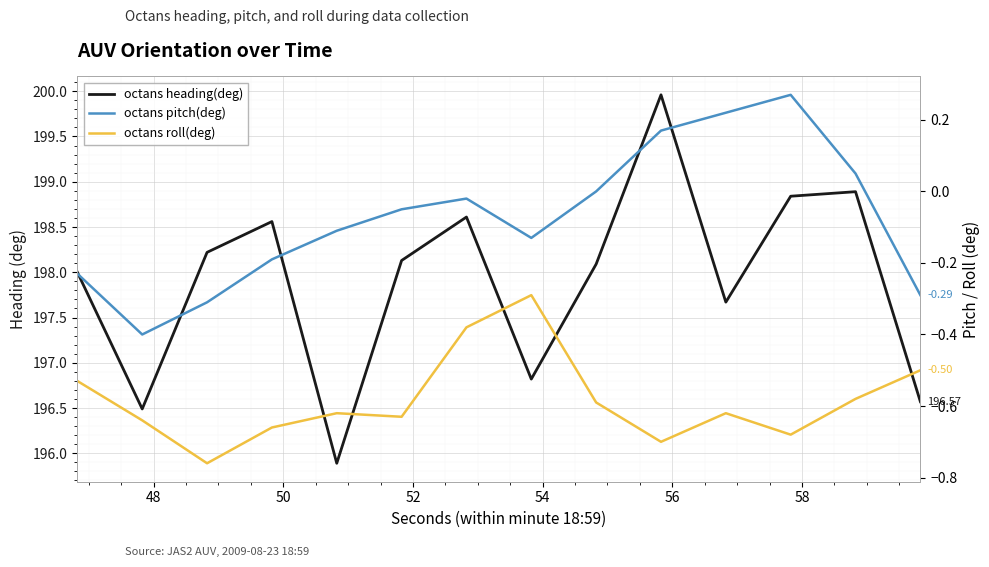

What is the smallest value displayed?

-0.8